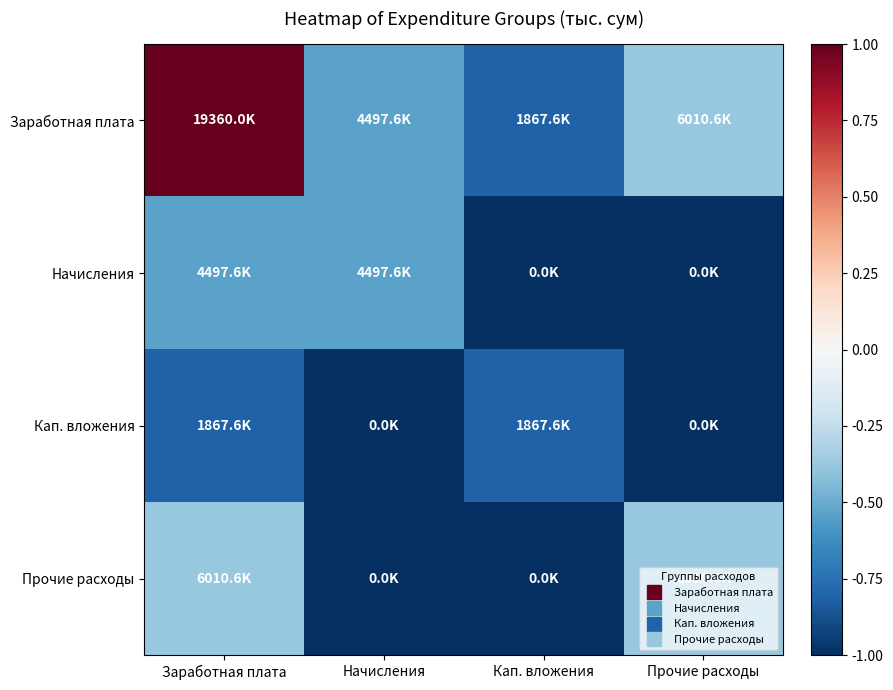

Reading left to right, list all the values displayed in this chart.

Заработная плата: Заработная плата=1.0	Начисления=-0.5	Кап. вложения=-0.8	Прочие расходы=-0.4
Начисления: Заработная плата=-0.5	Начисления=-0.5	Кап. вложения=-1.0	Прочие расходы=-1.0
Кап. вложения: Заработная плата=-0.8	Начисления=-1.0	Кап. вложения=-0.8	Прочие расходы=-1.0
Прочие расходы: Заработная плата=-0.4	Начисления=-1.0	Кап. вложения=-1.0	Прочие расходы=-0.4